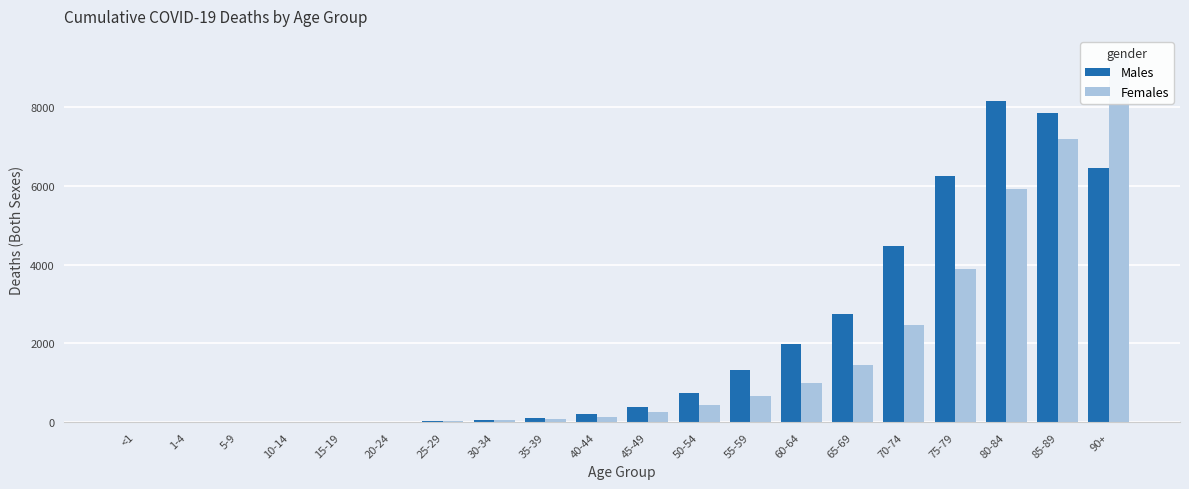

The value of Males at 30-34 is 112. True or false?

False